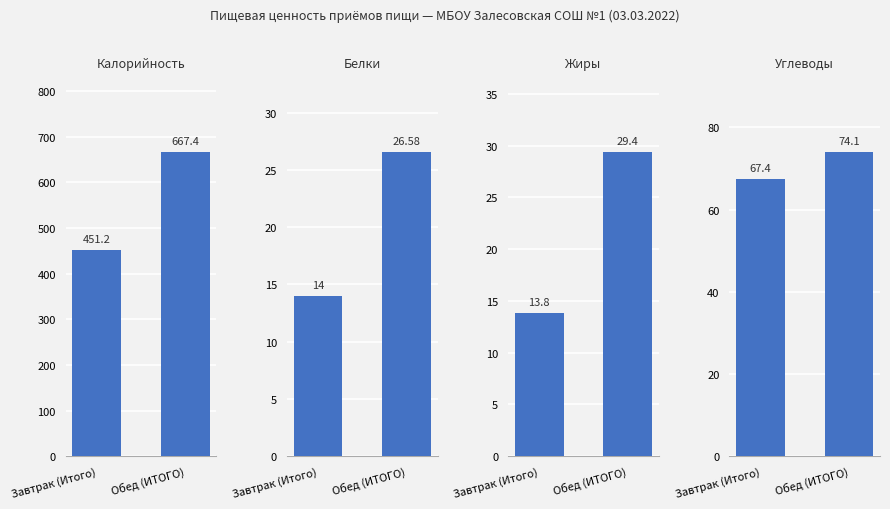

Reading left to right, list all the values displayed in this chart.

Калорийность: 451.2	667.4
Белки: 14.0	26.6
Жиры: 13.8	29.4
Углеводы: 67.4	74.1